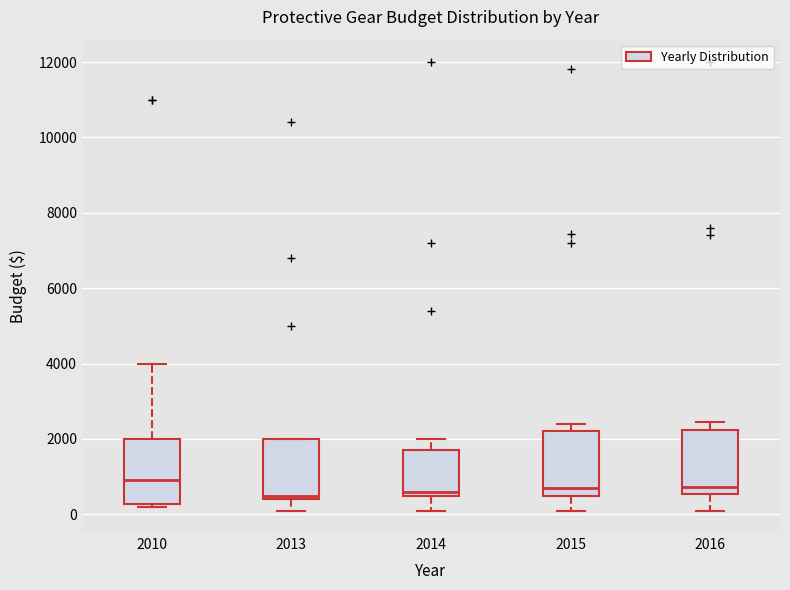

Where is the lower edge of the box at x = 2015 on the y-axis? The values are not printed on the chart, so give them approximately, as read against the axis.

400